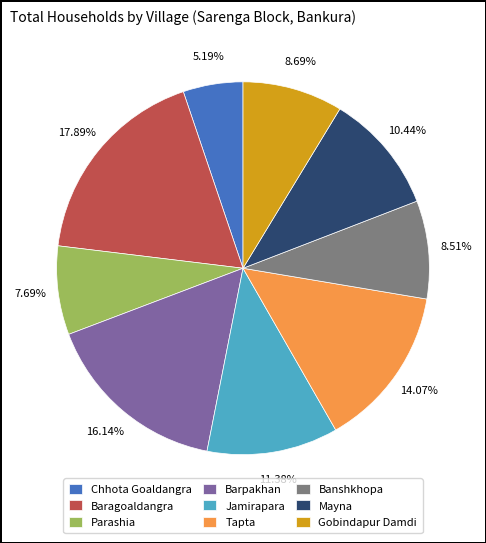

To the nearest percent, what percentage of the pie is Jamirapara?

11%